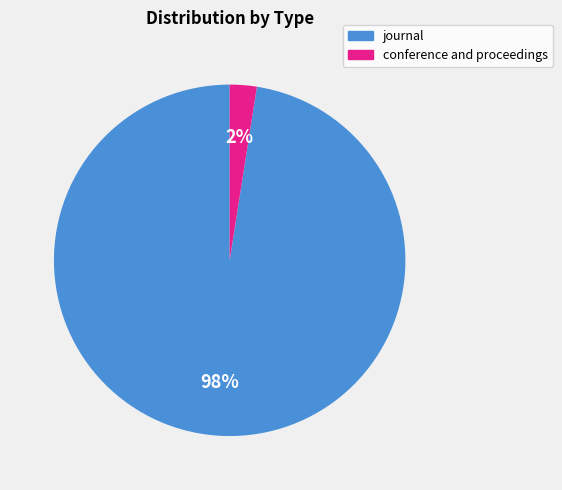

Which category has the biggest portion of the pie?

journal